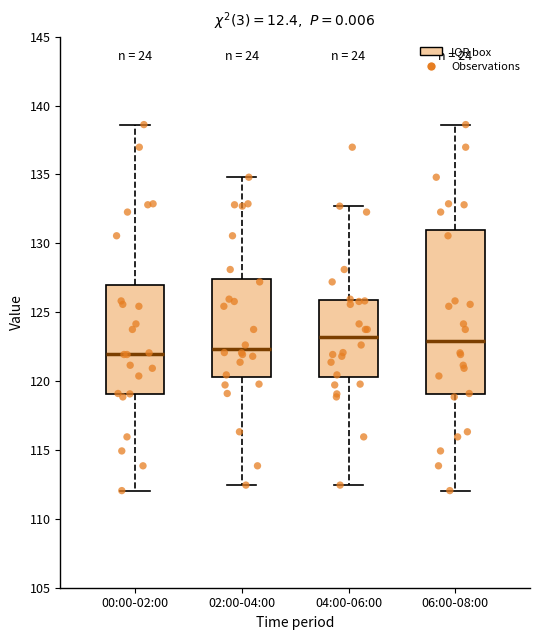

Reading left to right, read every box against the y-axis: the position of its median line, the range the box covers, and the ends of its whiskers. The values are not printed on the chart, so give them approximately, as read against the axis.

00:00-02:00: median 122.0, box 119.0 to 127.0, whiskers 112.0 to 138.5
02:00-04:00: median 122.5, box 120.5 to 127.5, whiskers 112.5 to 135.0
04:00-06:00: median 123.0, box 120.5 to 126.0, whiskers 112.5 to 132.5
06:00-08:00: median 123.0, box 119.0 to 131.0, whiskers 112.0 to 138.5